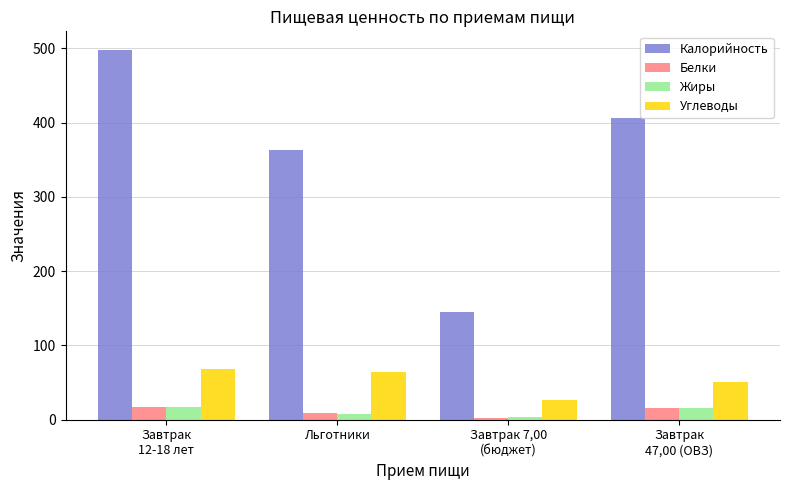

What position from the right is Завтрак
47,00 (ОВЗ)?

1